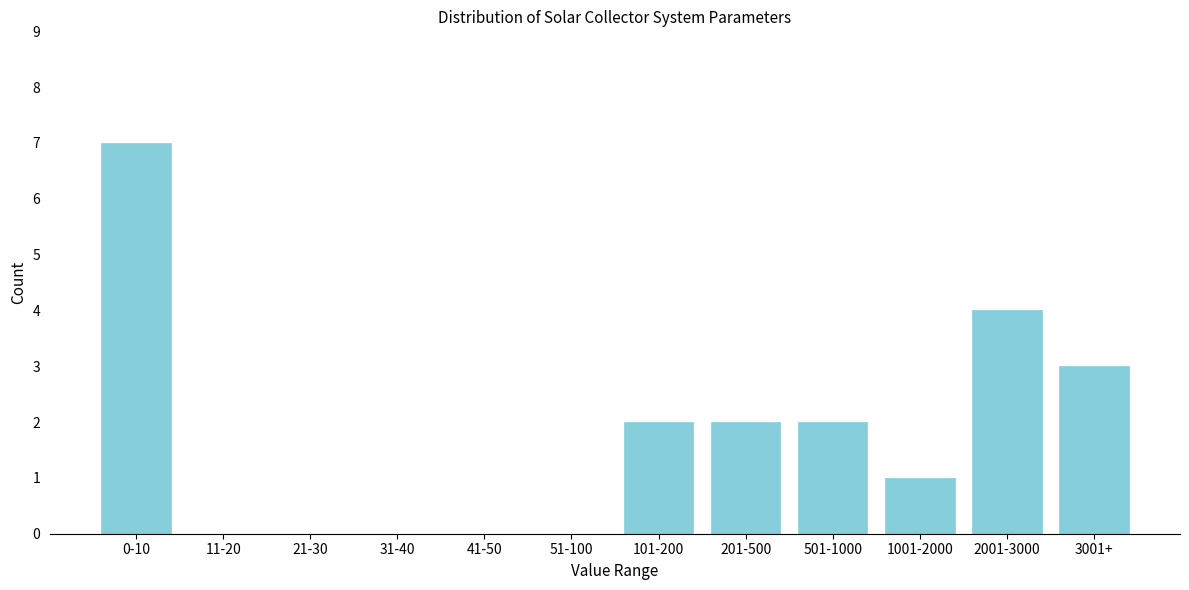

Reading left to right, extract all data points from this chart.

0-10=7	11-20=0	21-30=0	31-40=0	41-50=0	51-100=0	101-200=2	201-500=2	501-1000=2	1001-2000=1	2001-3000=4	3001+=3